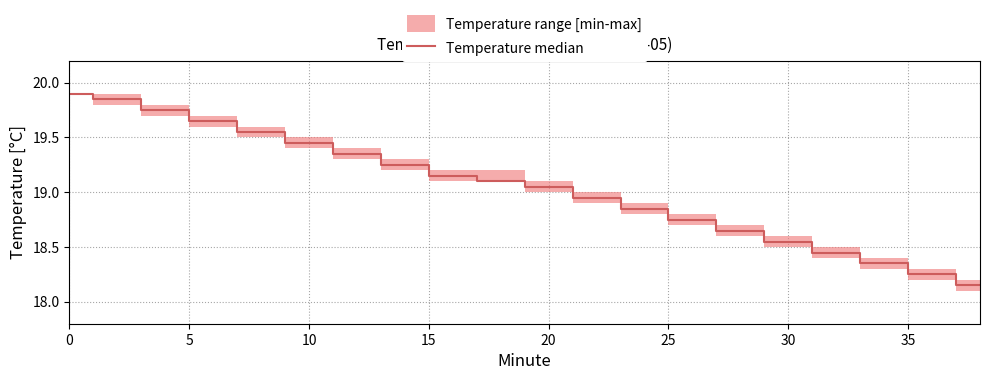

How many series are shown in this chart?

1